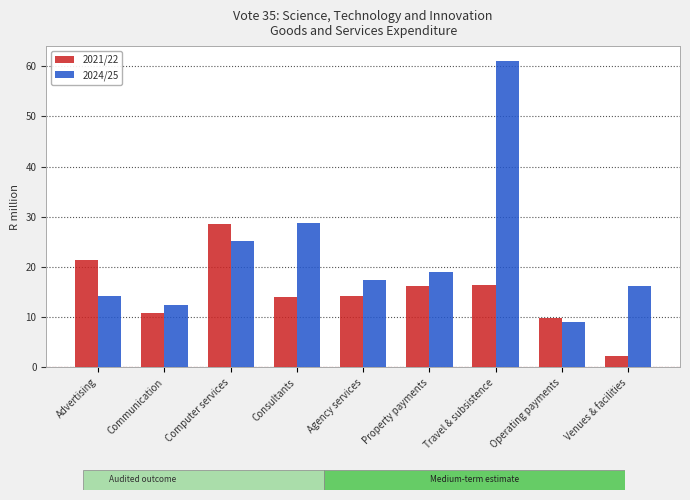

List the series in order of their peak value, lowest first.

2021/22, 2024/25